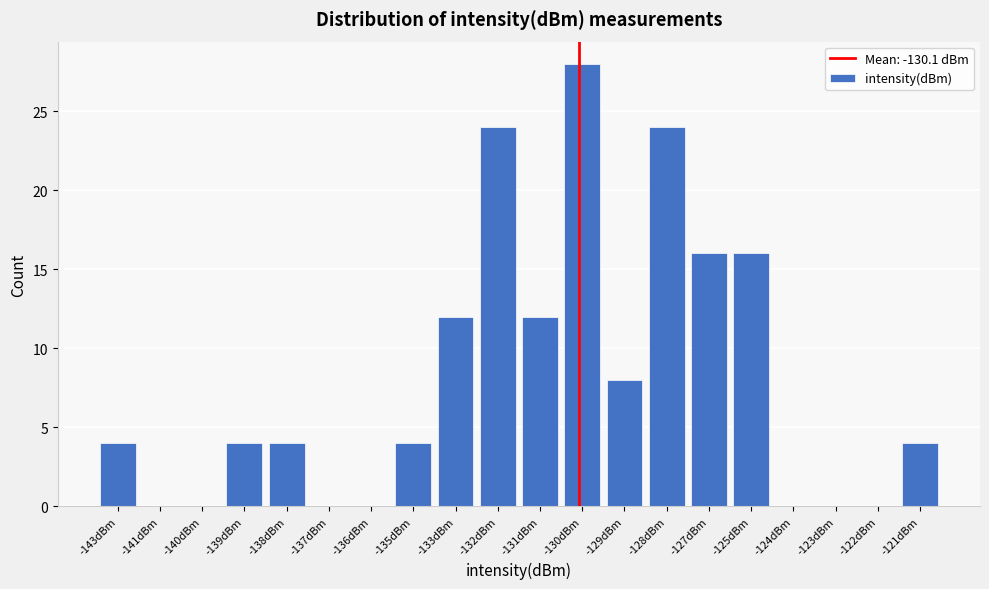

Reading left to right, extract all data points from this chart.

-143dBm=4	-141dBm=0	-140dBm=0	-139dBm=4	-138dBm=4	-137dBm=0	-136dBm=0	-135dBm=4	-133dBm=12	-132dBm=24	-131dBm=12	-130dBm=28	-129dBm=8	-128dBm=24	-127dBm=16	-125dBm=16	-124dBm=0	-123dBm=0	-122dBm=0	-121dBm=4